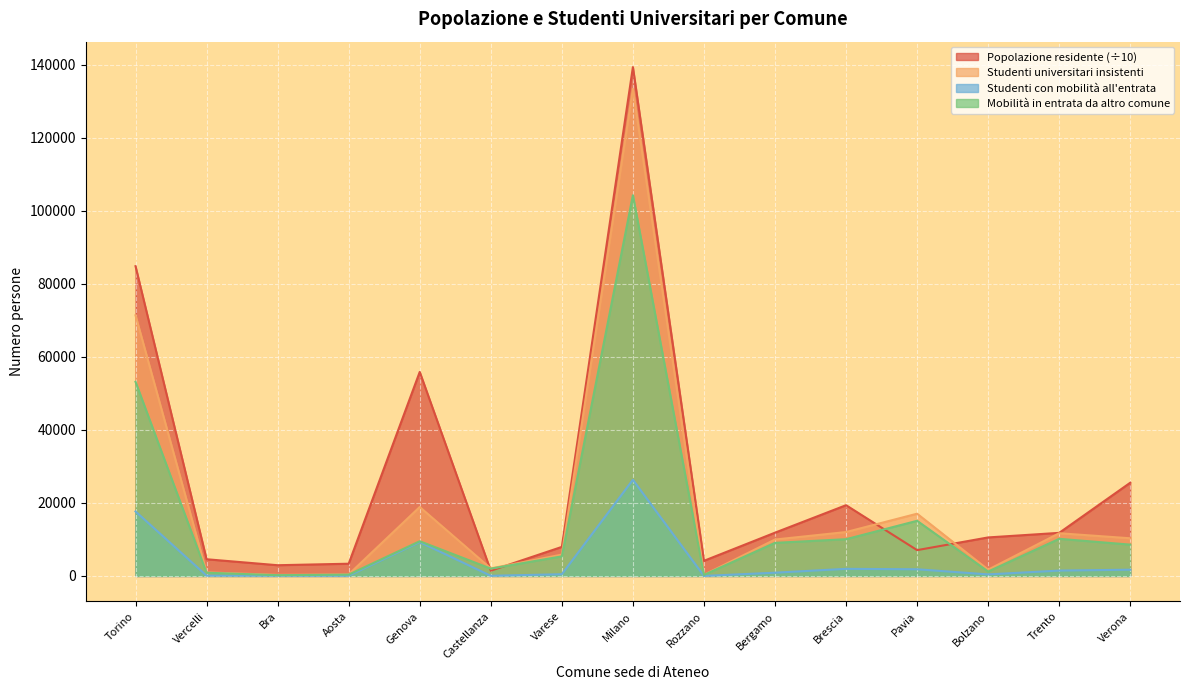

Rank the series by their maximum value, from highest to lowest.

Popolazione residente (÷10), Studenti universitari insistenti, Mobilità in entrata da altro comune, Studenti con mobilità all'entrata